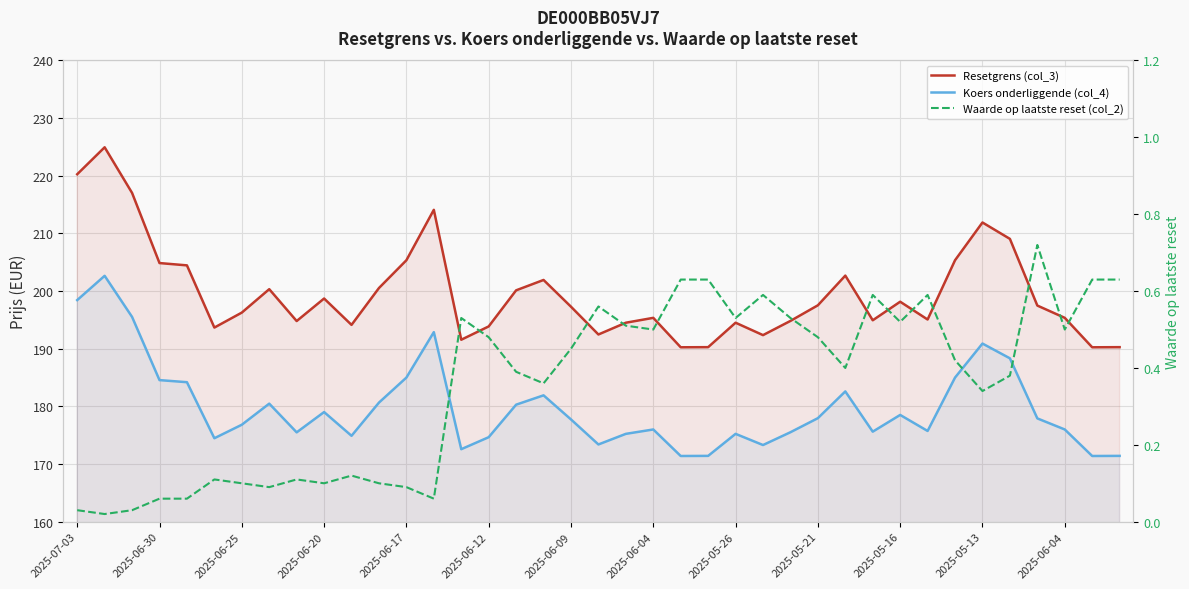

Is the value of Resetgrens (col_3) at 35 greater than the value of Koers onderliggende (col_4) at 26?

Yes